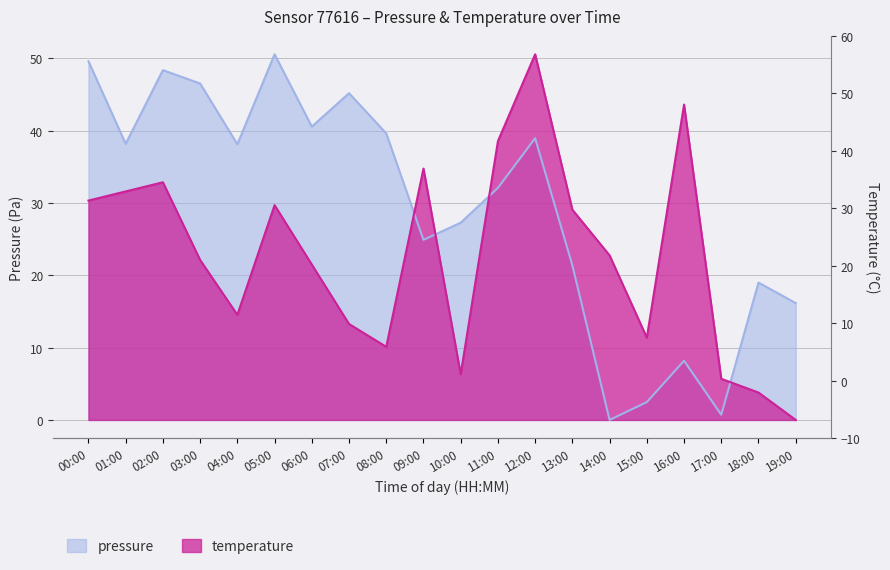

What is the total value across all series at 04:00?

52.7